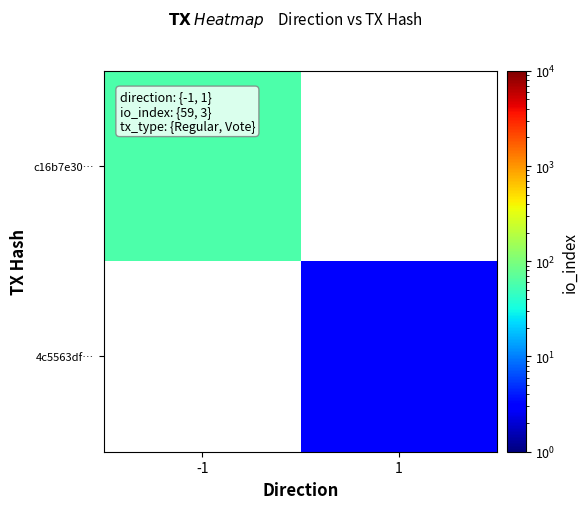

Is it true that 4c5563df… equals 3.0 at 1?

True